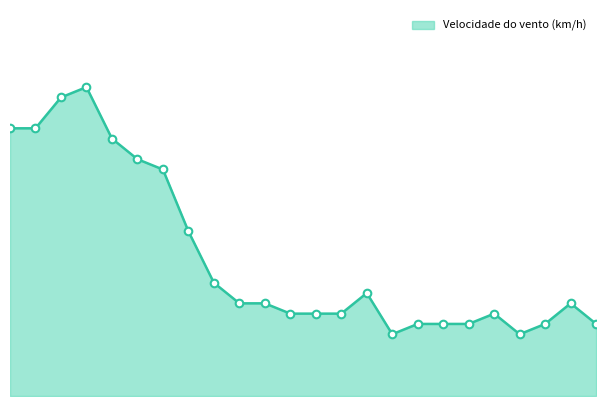

Does the chart have visible grid lines?

No